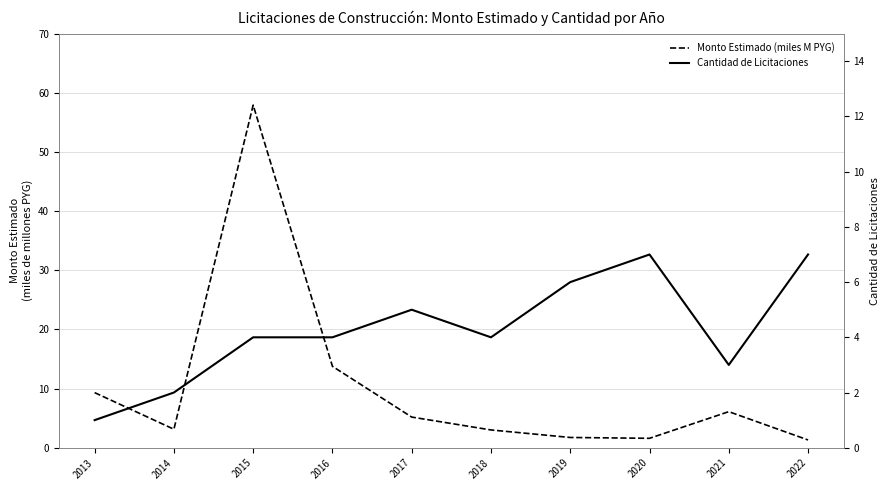

Which category has the highest value across all series?

2015